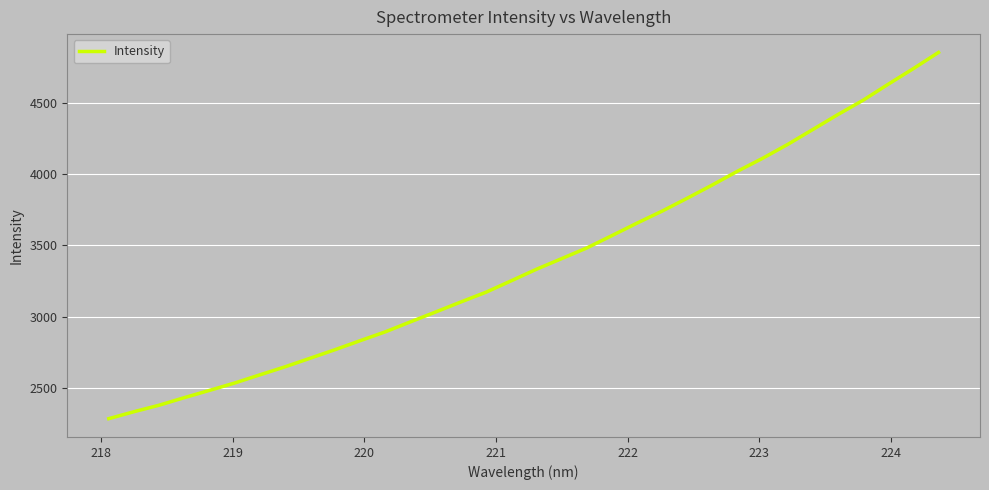

What is the difference between the maximum and minimum values?

2568.4